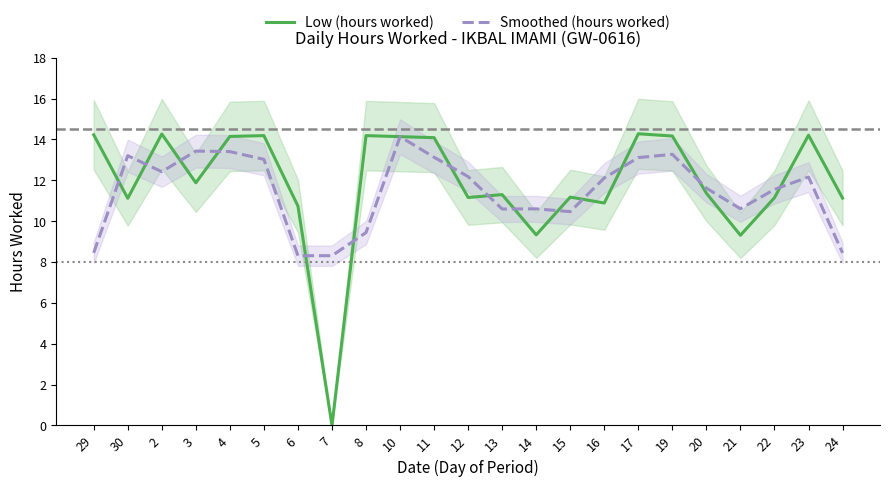

Where is the first local maximum for Smoothed (hours worked)?

30